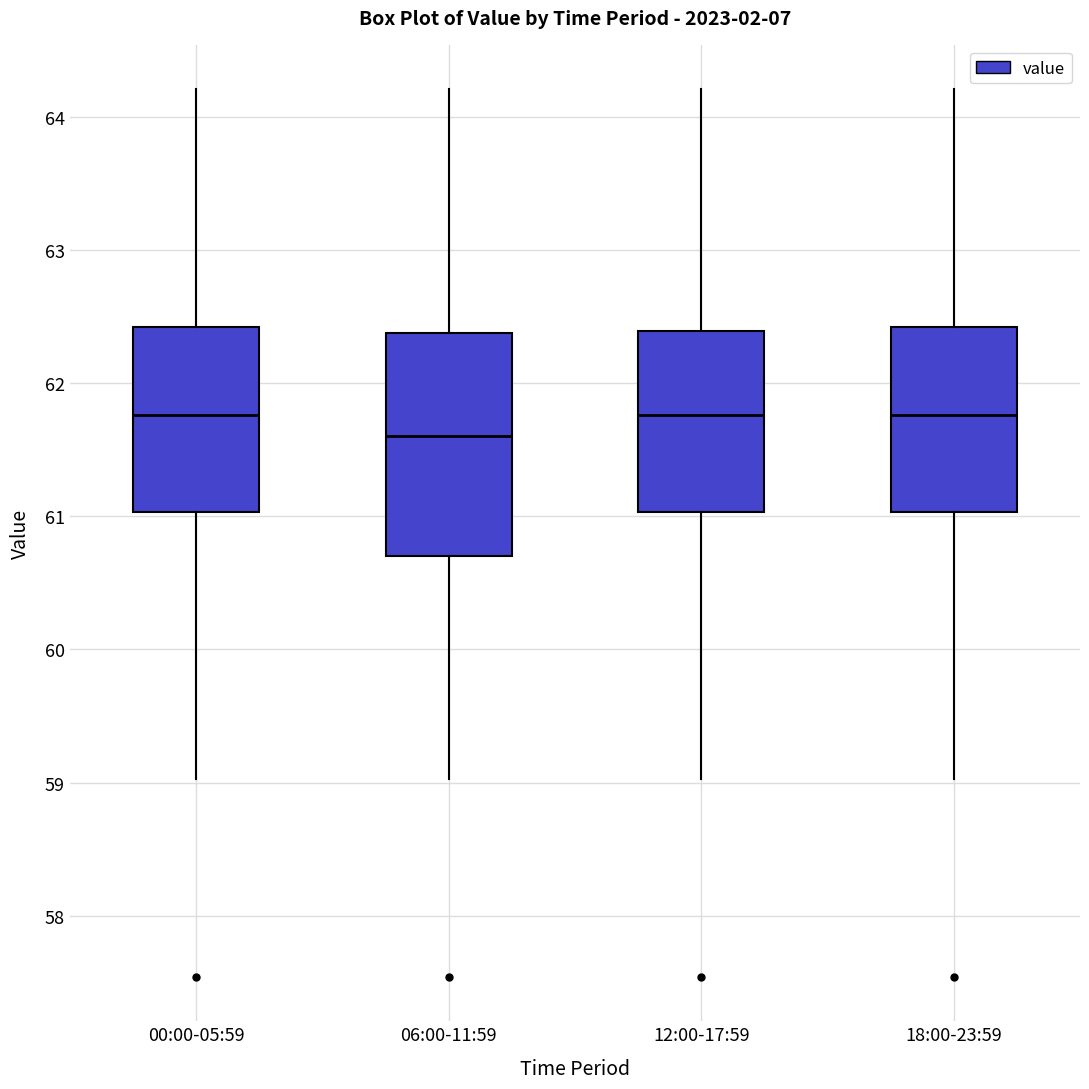

Which box is the tallest, from its lower edge to its upper edge?

06:00-11:59